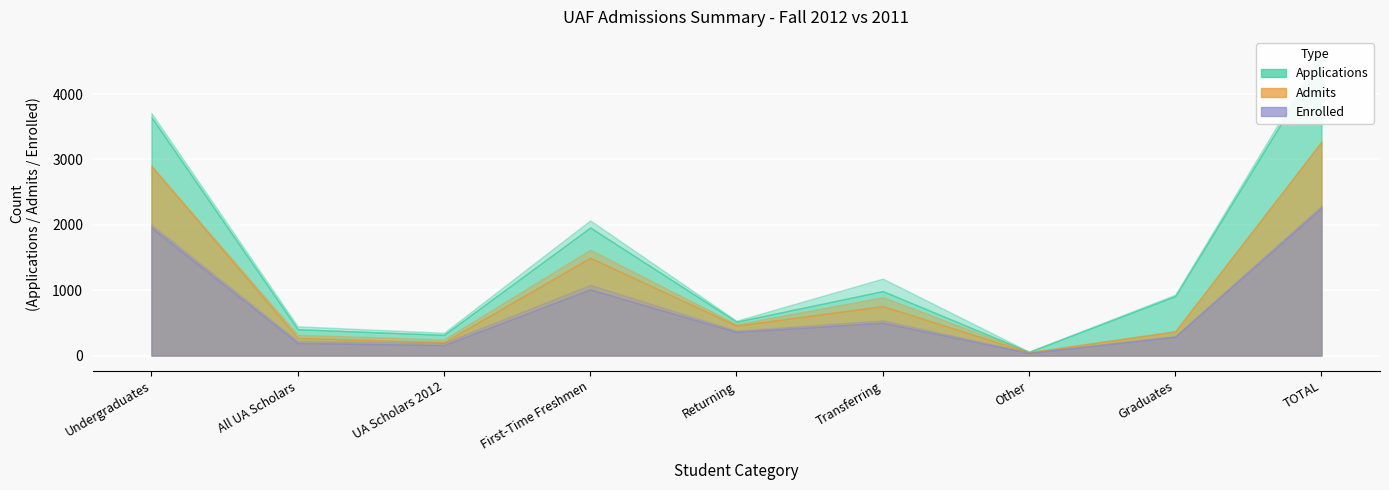

At which label does Enrolled 9/10/2012 first exceed 360?

Undergraduates